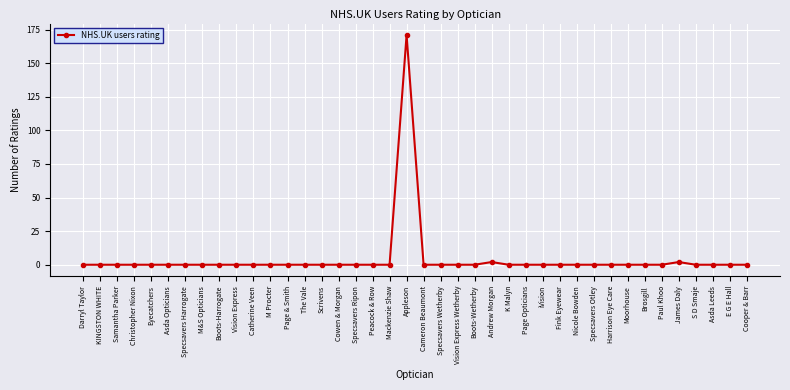

How many lines are shown in the chart?

1